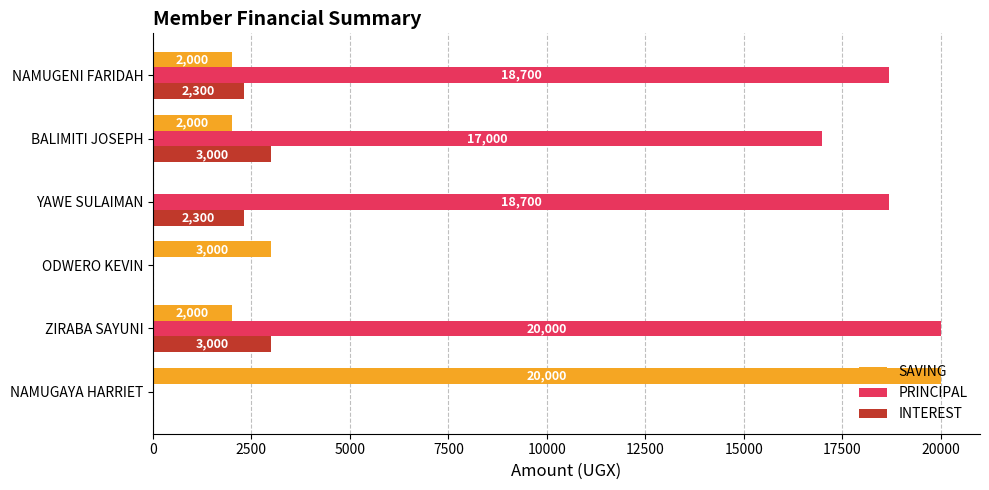

Is the value of PRINCIPAL at YAWE SULAIMAN greater than the value of SAVING at NAMUGENI FARIDAH?

Yes